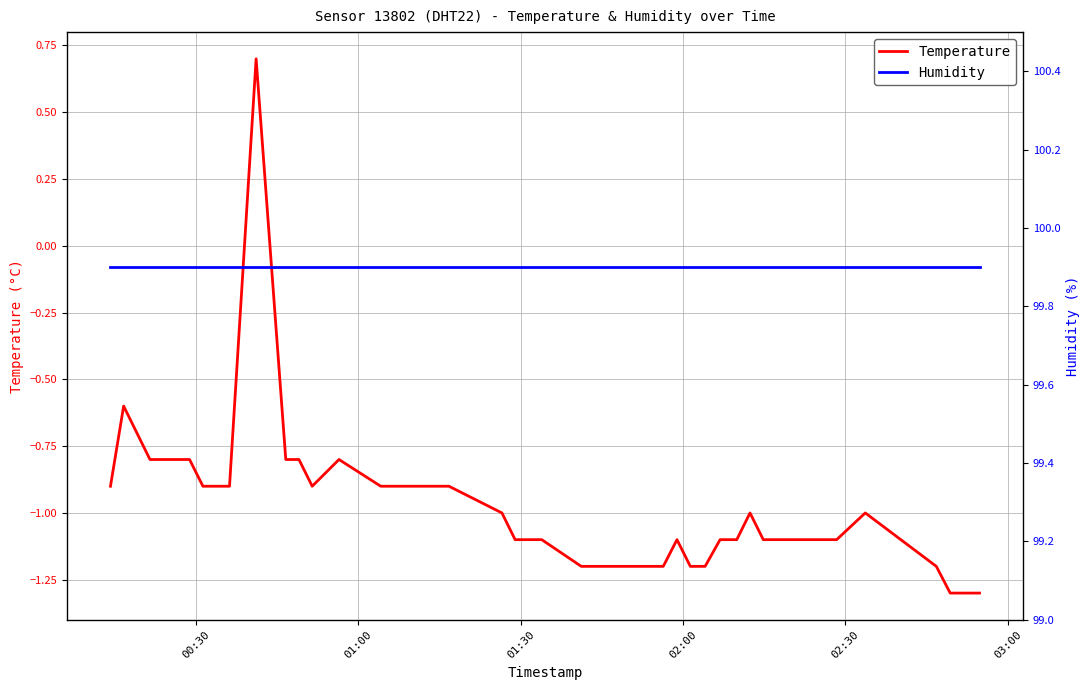

How many data points in Temperature are above -1?

18